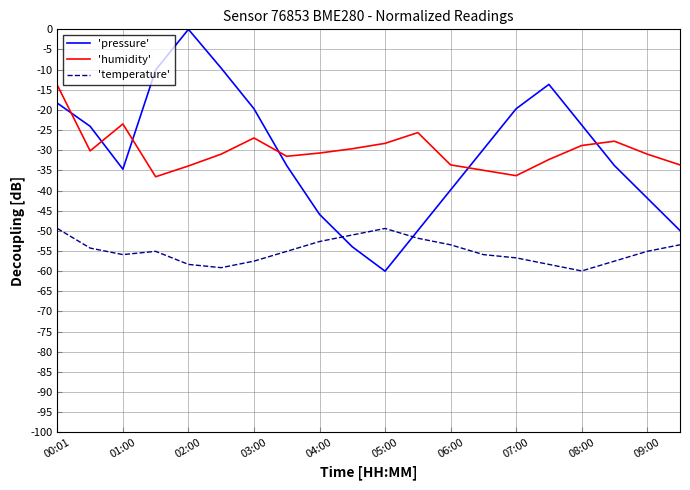

Which series has the largest range (max minus min)?

'pressure'